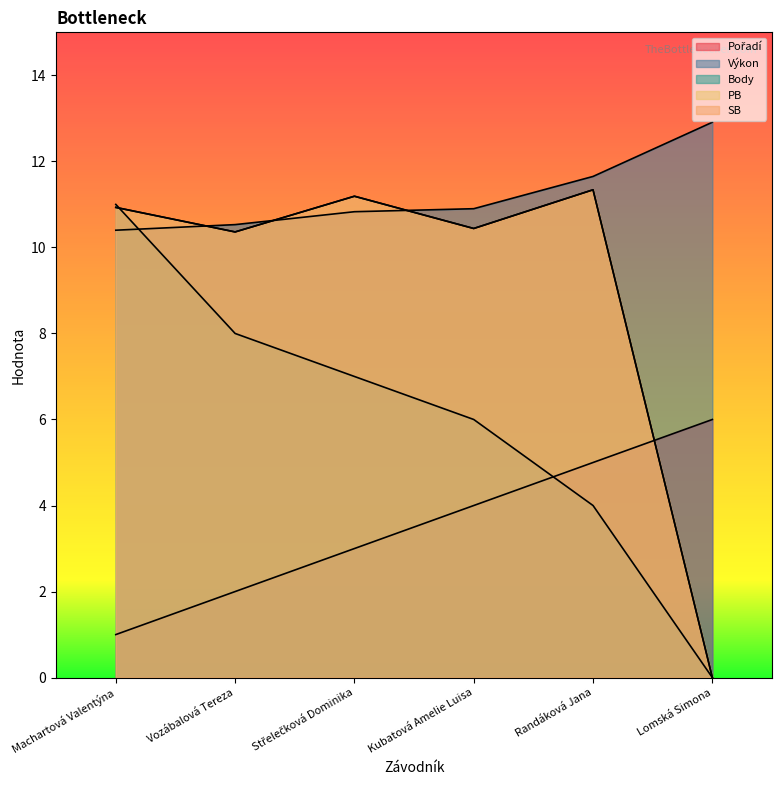

After their last crossing, which series has the higher values: Výkon or PB?

Výkon